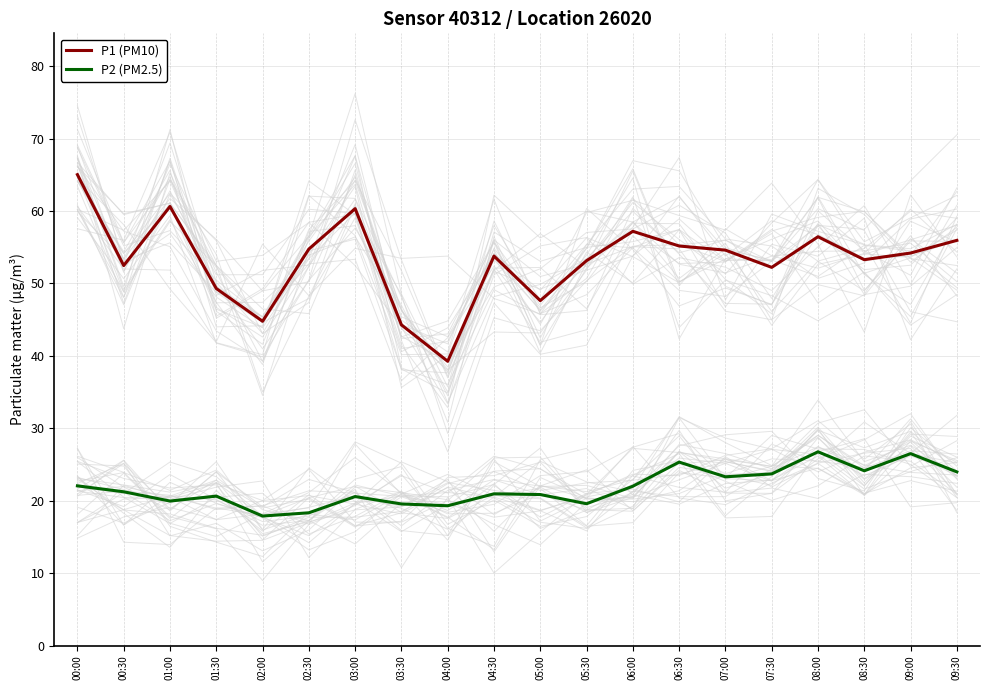

At which category is the sum across all series the highest?

00:00